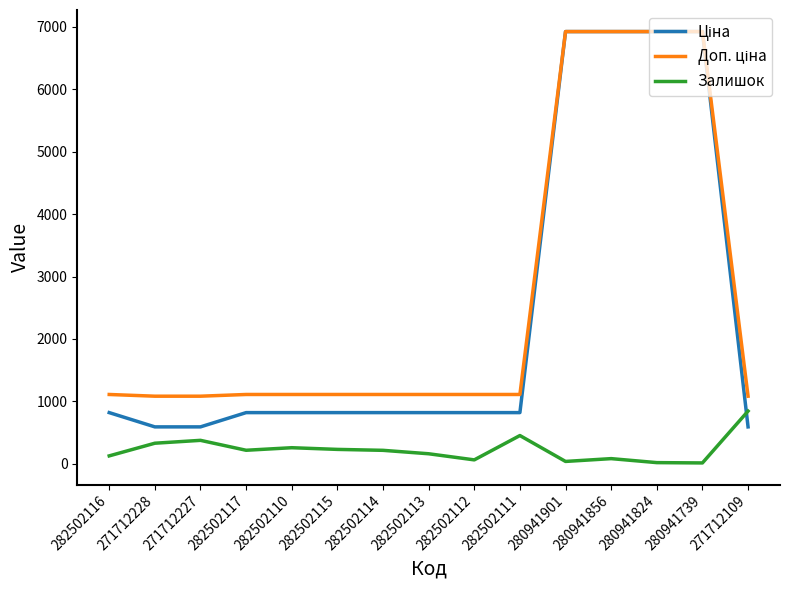

What is the difference between the highest and lowest values at 271712227?

707.7